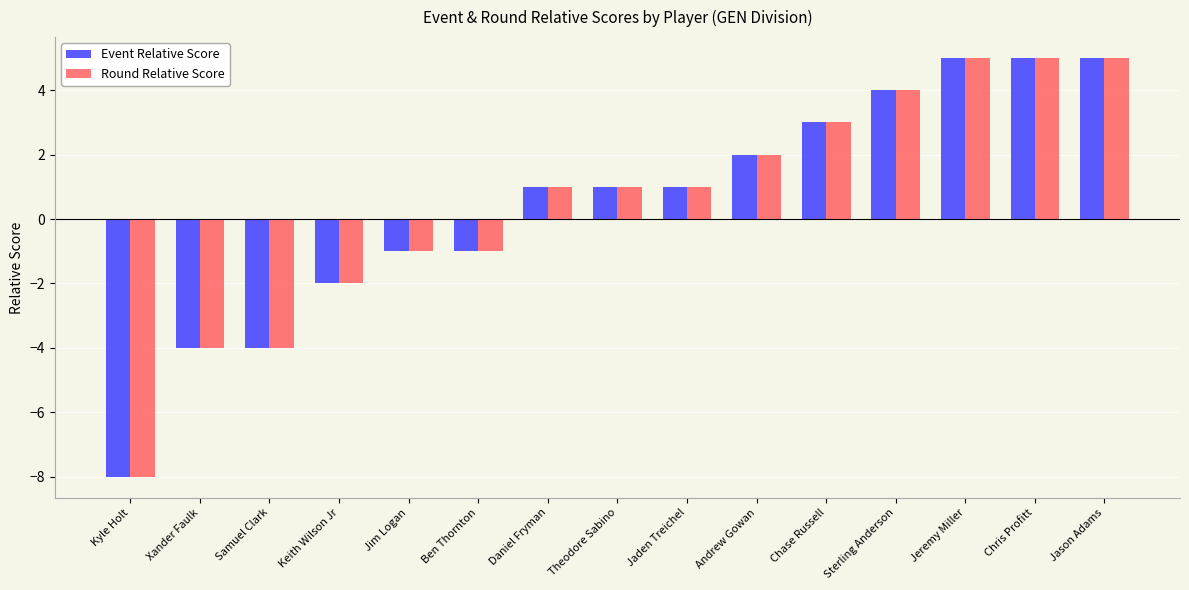

What is the sum of all Event Relative Score values?

7